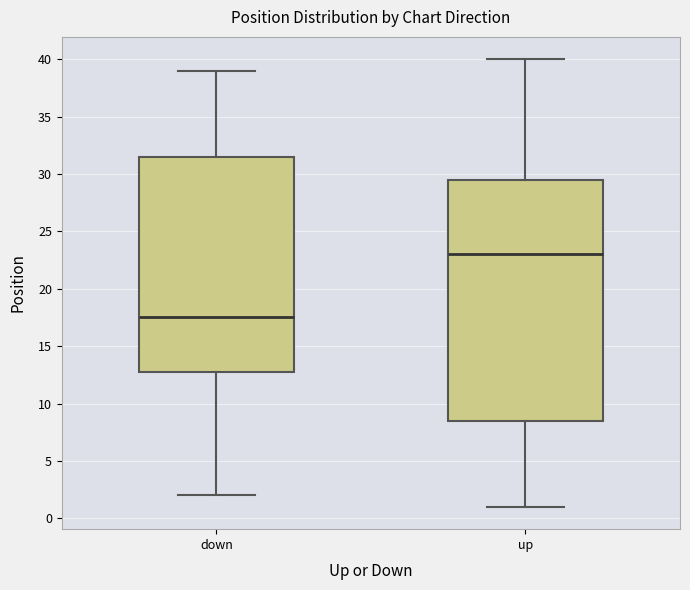

Which box is the tallest, from its lower edge to its upper edge?

up